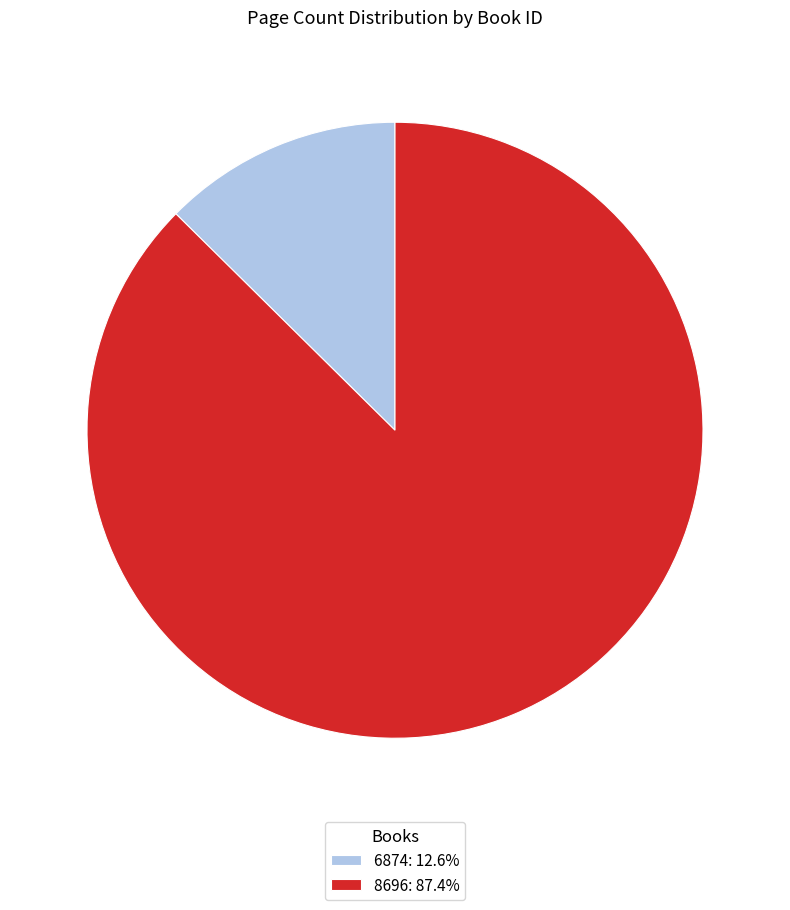

Does 8696 represent more than half of the total?

Yes